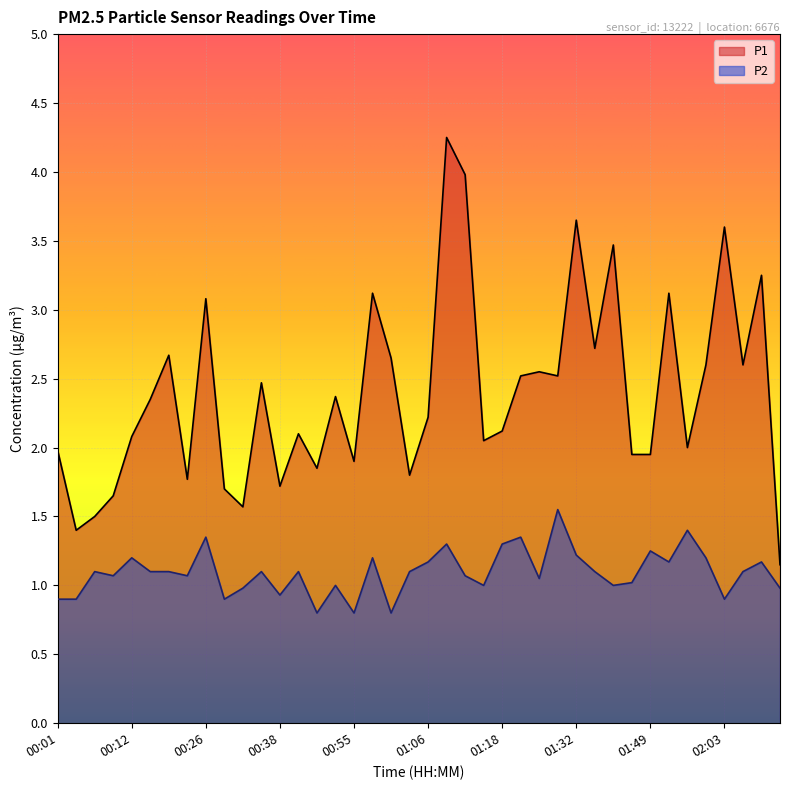

At which label does P2 first exceed 1?

00:07